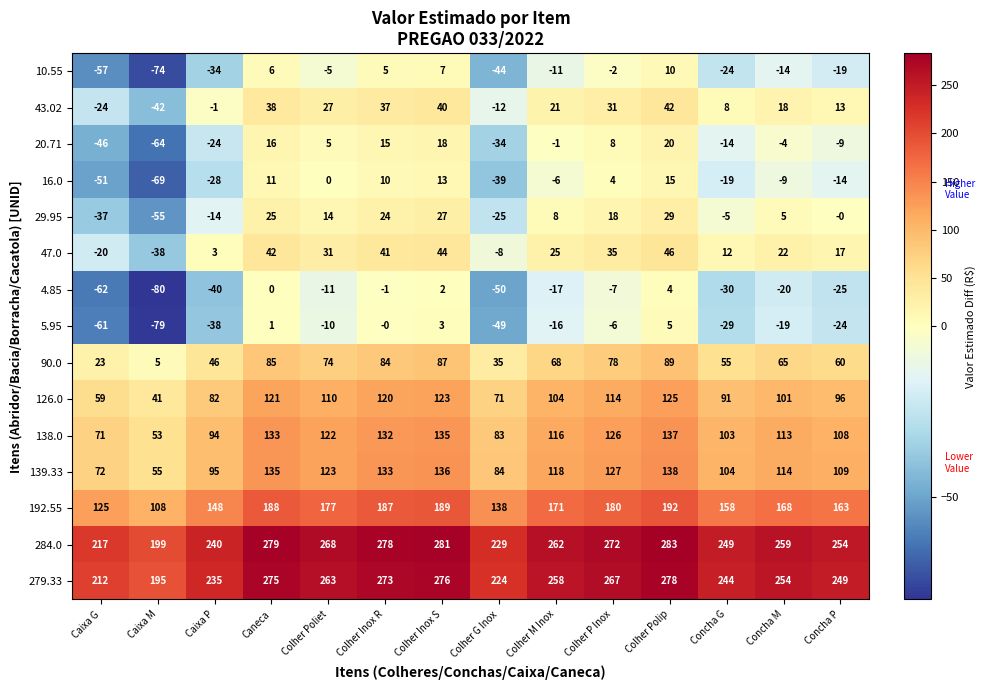

What is the average value of the 284.0 series?

255